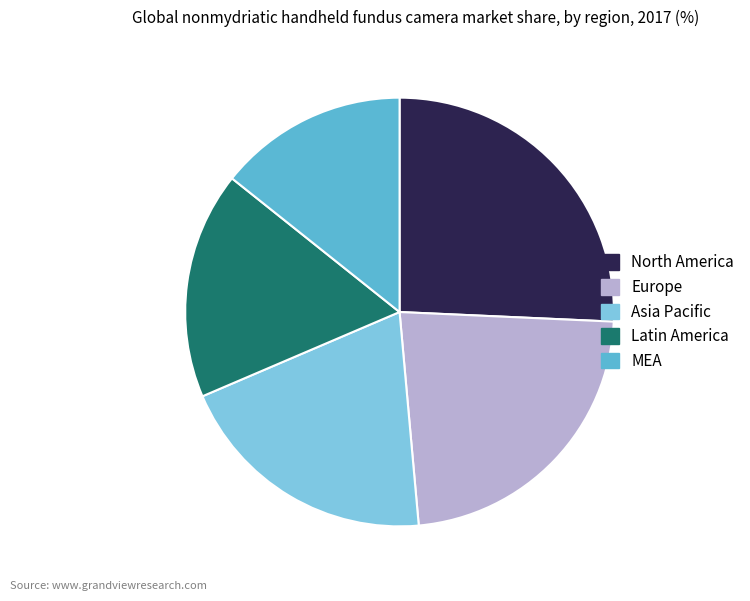

Count the number of slices in the pie.

5